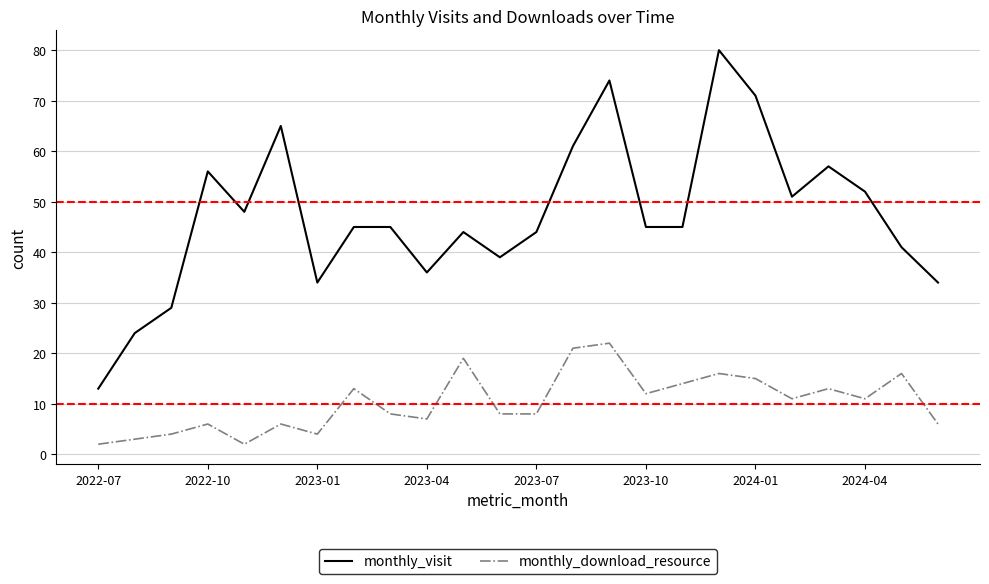

What is the maximum value for monthly_visit?

80